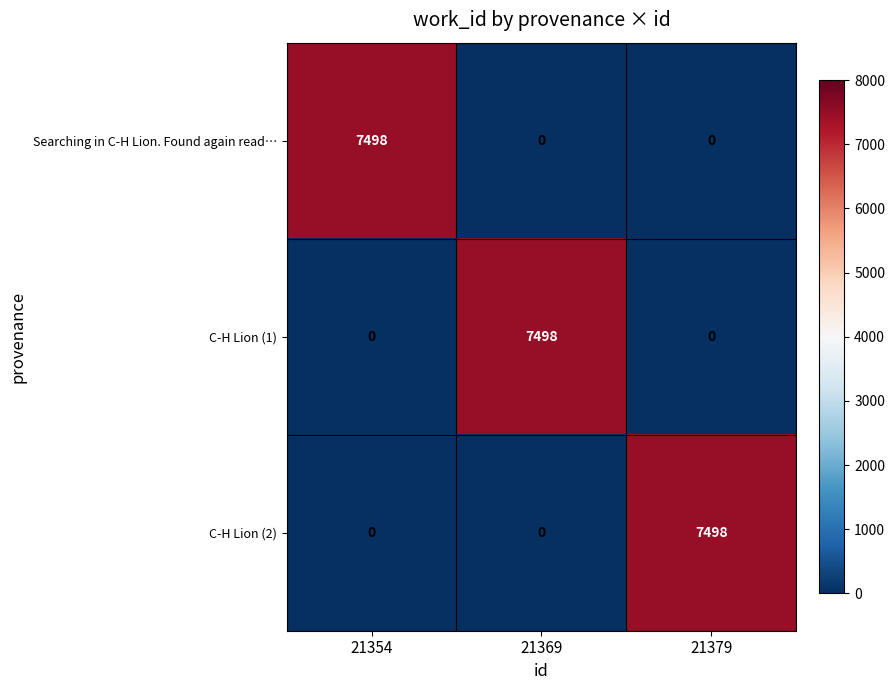

How many C-H Lion (1) values are between 0 and 7498?

3